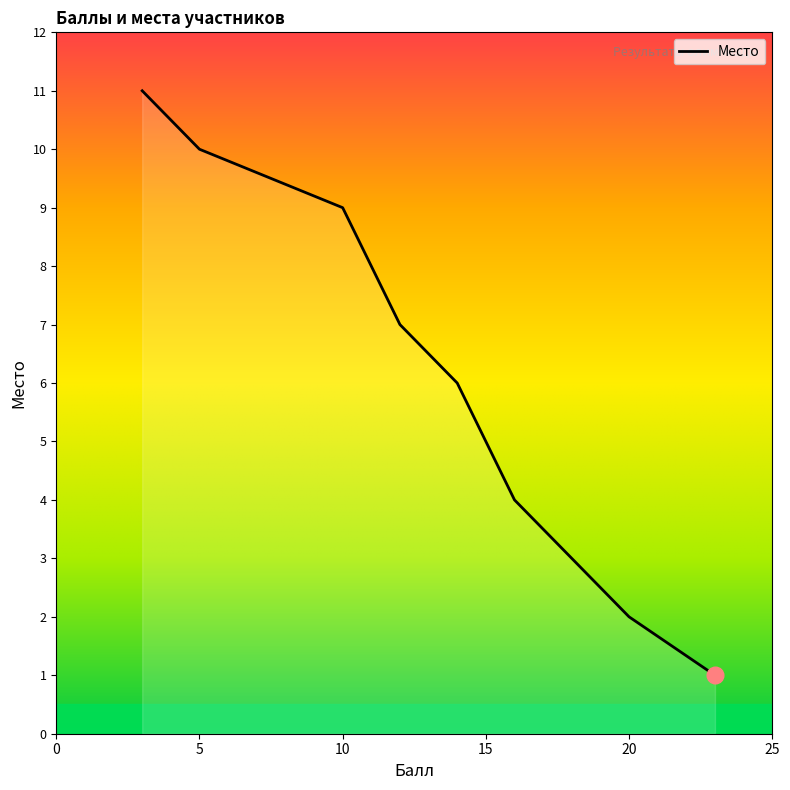

How many lines are shown in the chart?

1